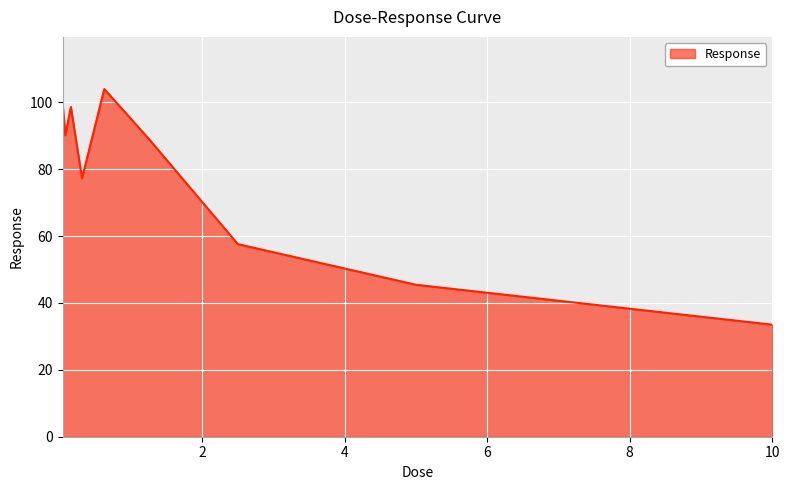

What is the minimum value shown in the chart?

33.5